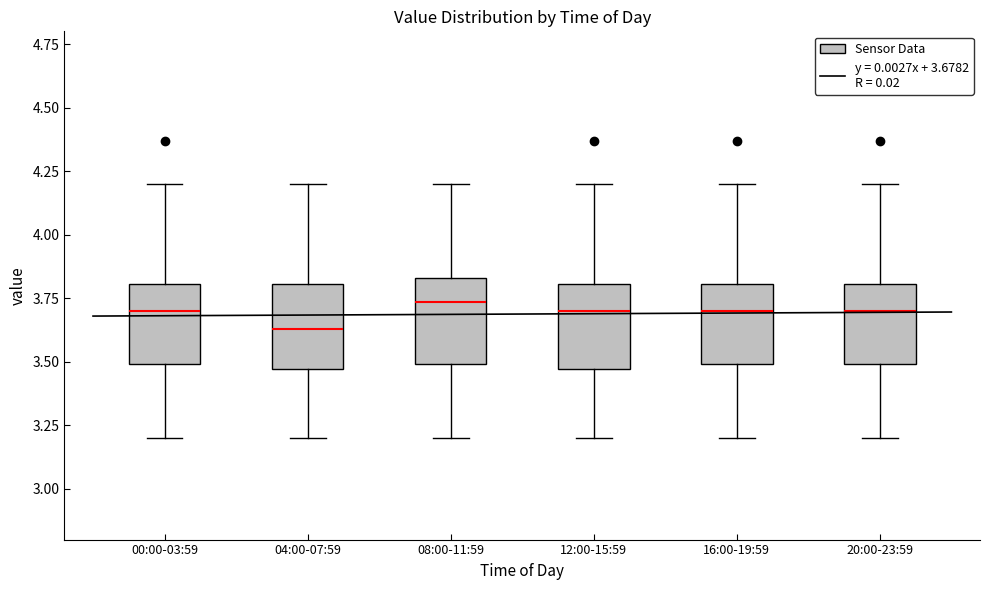

Reading left to right, read every box against the y-axis: the position of its median line, the range the box covers, and the ends of its whiskers. The values are not printed on the chart, so give them approximately, as read against the axis.

00:00-03:59: median 3.70, box 3.50 to 3.80, whiskers 3.20 to 4.20
04:00-07:59: median 3.65, box 3.45 to 3.80, whiskers 3.20 to 4.20
08:00-11:59: median 3.75, box 3.50 to 3.85, whiskers 3.20 to 4.20
12:00-15:59: median 3.70, box 3.45 to 3.80, whiskers 3.20 to 4.20
16:00-19:59: median 3.70, box 3.50 to 3.80, whiskers 3.20 to 4.20
20:00-23:59: median 3.70, box 3.50 to 3.80, whiskers 3.20 to 4.20